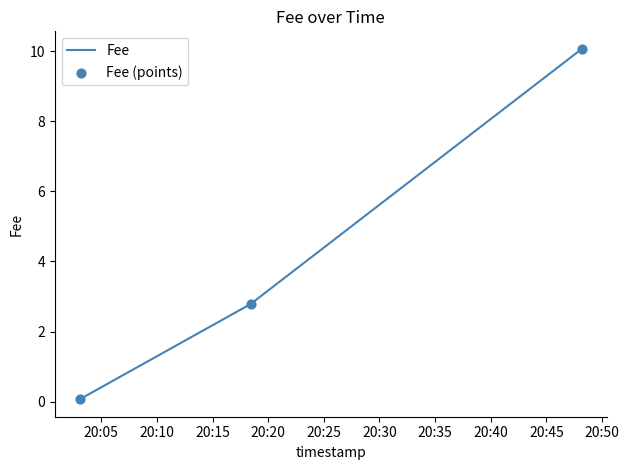

What is the maximum value shown in the chart?

10.1